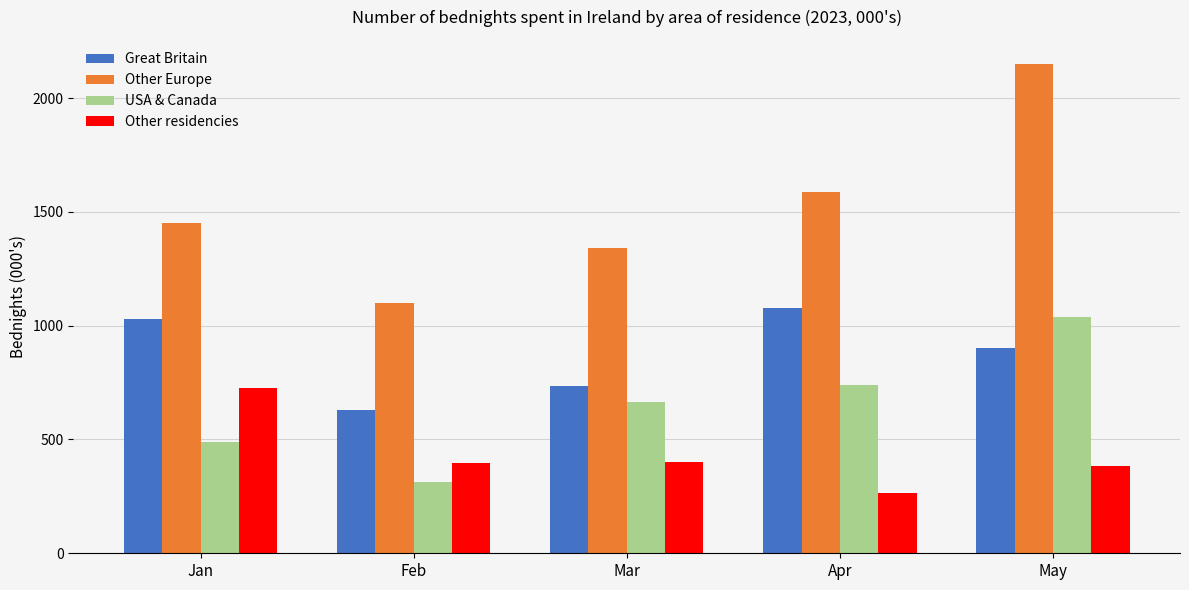

The Other Europe series shows 399.6 at Feb. True or false?

False